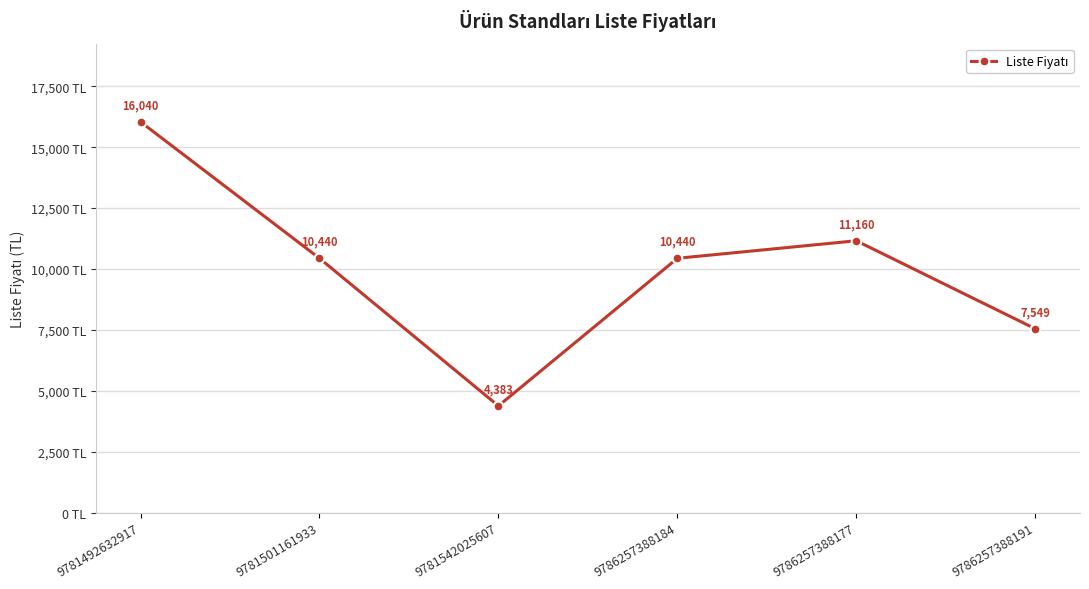

Reading left to right, list all the values displayed in this chart.

16040	10440	4383	10440	11160	7549